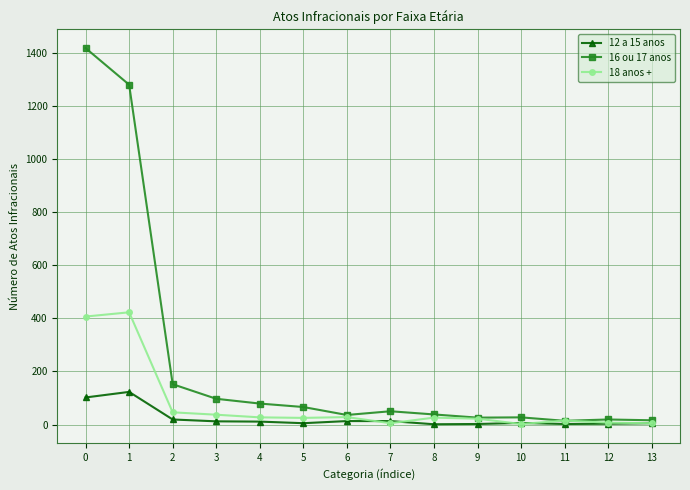

How many data points in 18 anos + are less than 26?

7